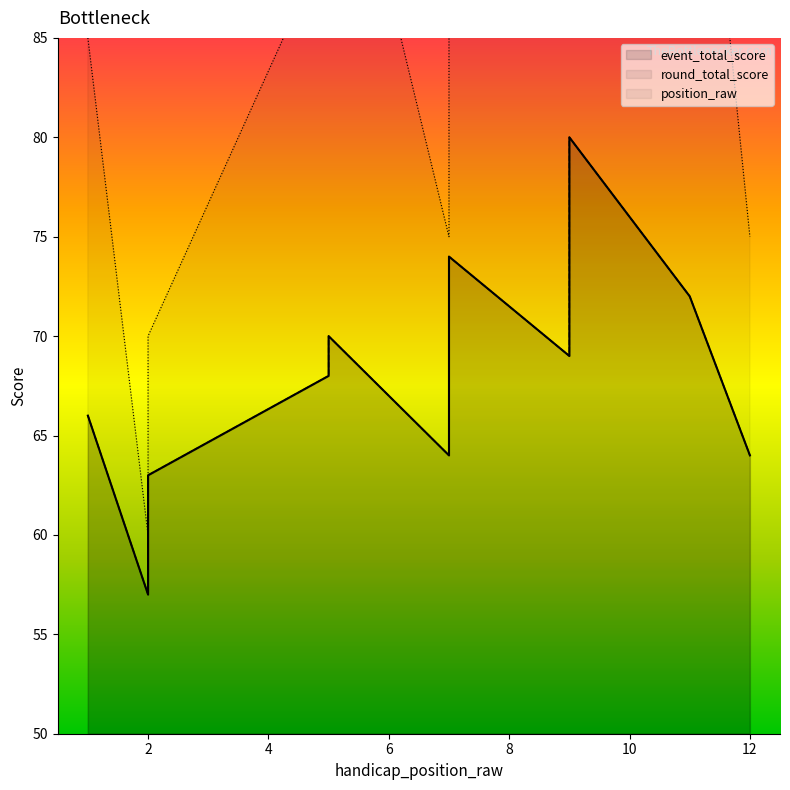

Reading left to right, what are all the values shown in this chart?

event_total_score: 1=66	2=57	2=59	2=63	5=68	5=70	7=64	7=74	9=69	9=80	11=72	12=64
round_total_score: 1=66	2=57	2=59	2=63	5=68	5=70	7=64	7=74	9=69	9=80	11=72	12=64
position_raw: 1=85	2=60	2=65	2=70	5=90	5=100	7=75	7=110	9=95	9=115	11=105	12=75